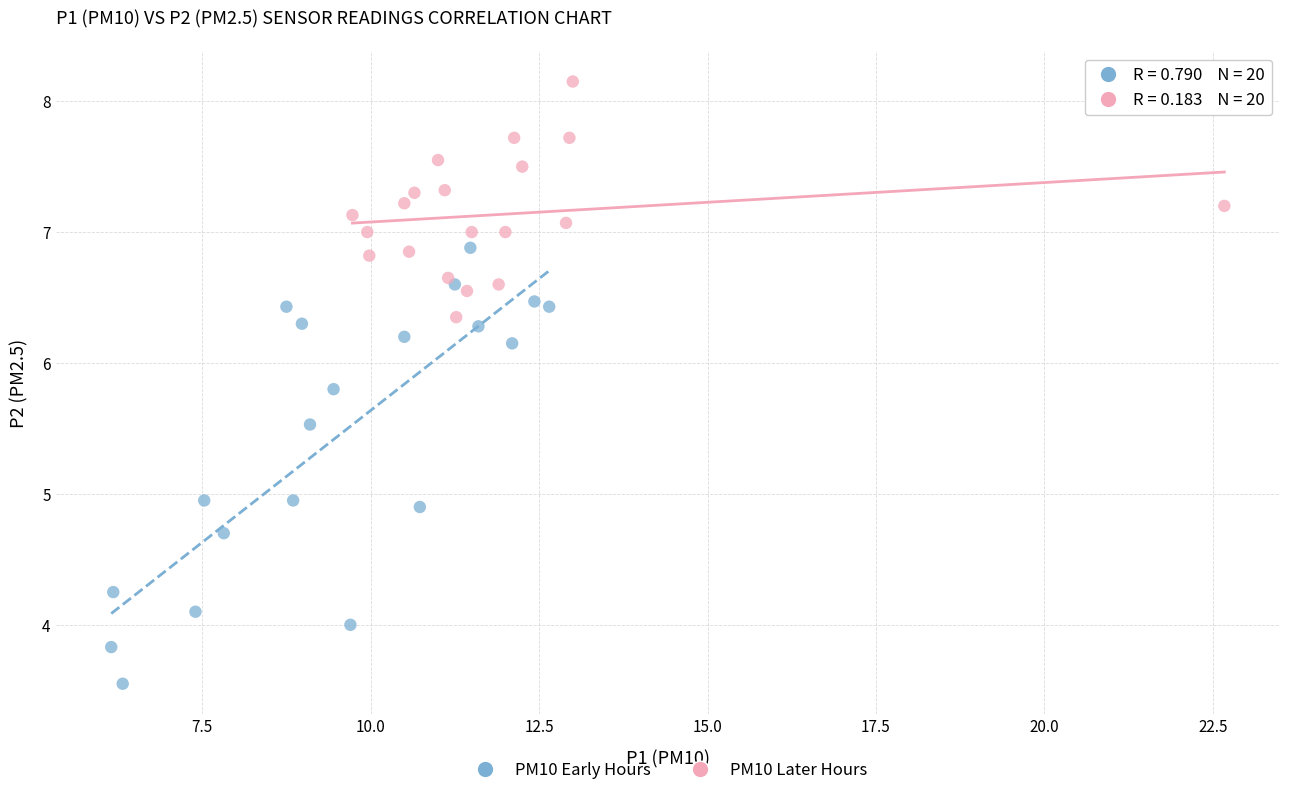

Which series has the largest Y range (max minus min)?

PM10 Early Hours